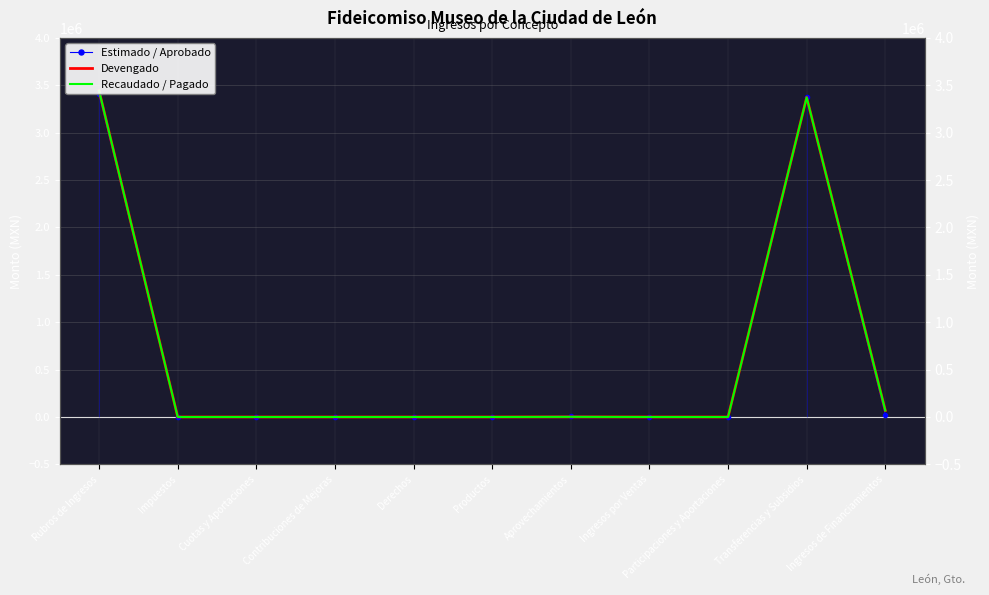

How many lines are shown in the chart?

3